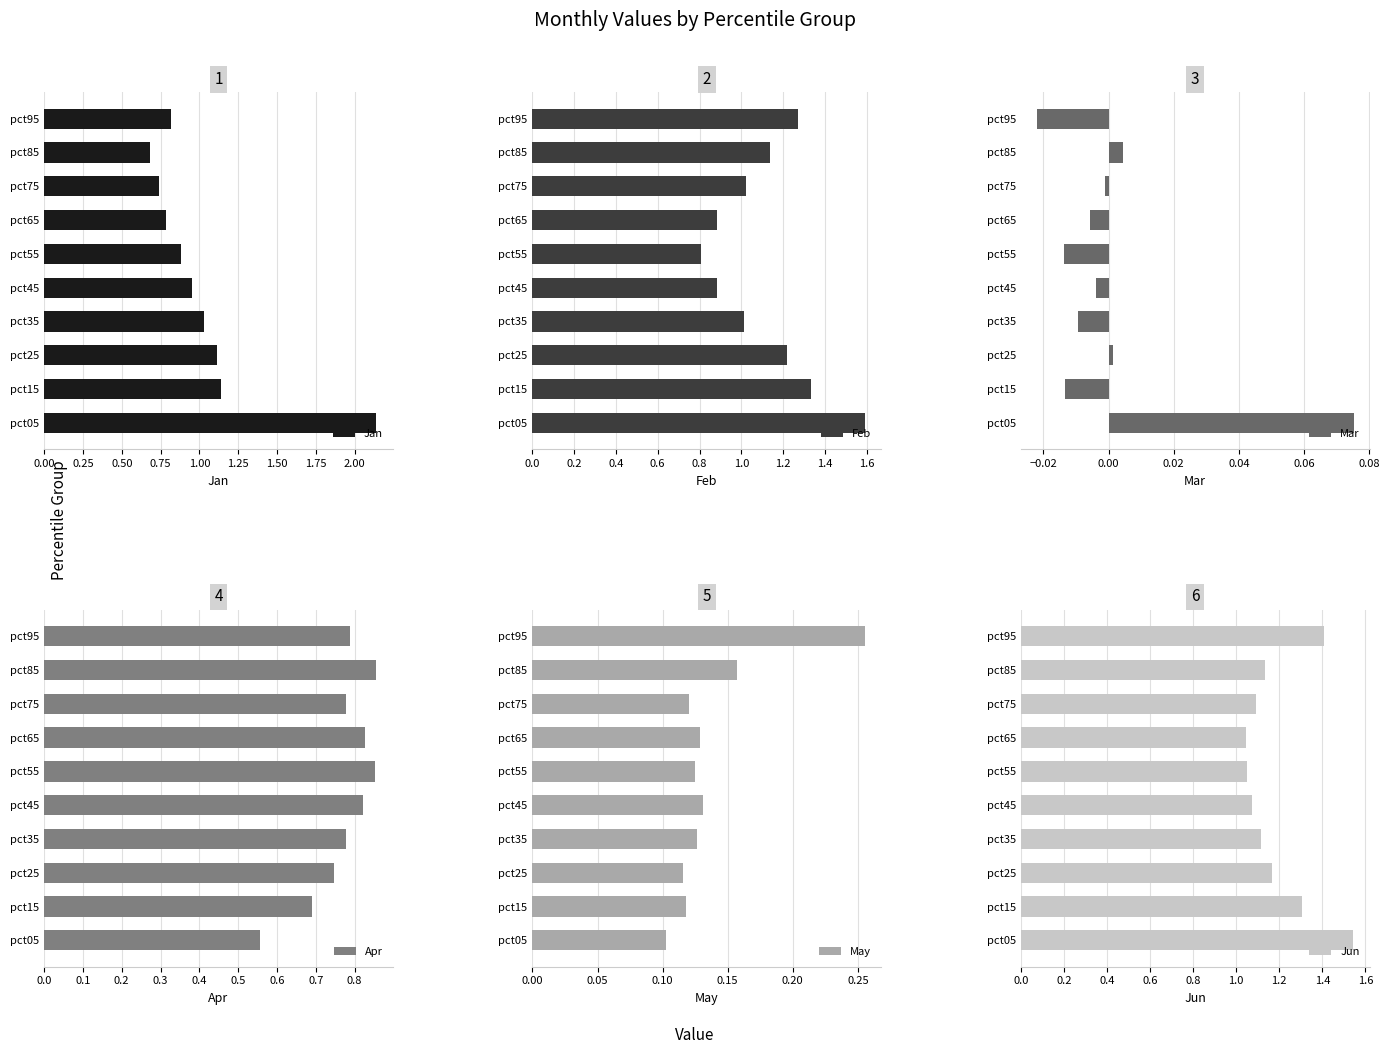

The Jan series shows 0.8 at pct65. True or false?

True